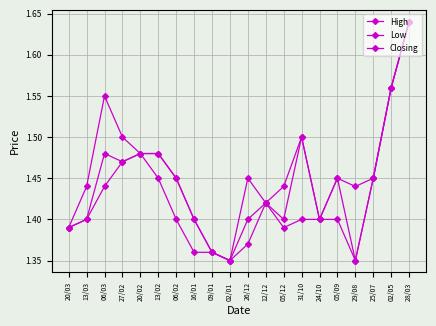

Reading left to right, extract all data points from this chart.

High: 20/03=1.4	13/03=1.4	06/03=1.6	27/02=1.5	20/02=1.5	13/02=1.5	06/02=1.4	16/01=1.4	09/01=1.4	02/01=1.4	26/12=1.4	12/12=1.4	05/12=1.4	31/10=1.5	24/10=1.4	05/09=1.4	29/08=1.4	25/07=1.4	02/05=1.6	28/03=1.6
Low: 20/03=1.4	13/03=1.4	06/03=1.4	27/02=1.5	20/02=1.5	13/02=1.4	06/02=1.4	16/01=1.4	09/01=1.4	02/01=1.4	26/12=1.4	12/12=1.4	05/12=1.4	31/10=1.4	24/10=1.4	05/09=1.4	29/08=1.4	25/07=1.4	02/05=1.6	28/03=1.6
Closing: 20/03=1.4	13/03=1.4	06/03=1.5	27/02=1.5	20/02=1.5	13/02=1.5	06/02=1.4	16/01=1.4	09/01=1.4	02/01=1.4	26/12=1.4	12/12=1.4	05/12=1.4	31/10=1.5	24/10=1.4	05/09=1.4	29/08=1.4	25/07=1.4	02/05=1.6	28/03=1.6